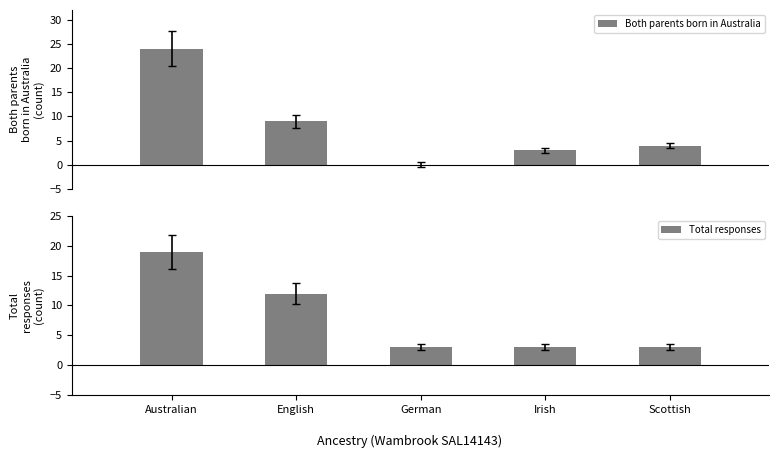

Which category has the highest value in the Both parents born in Australia series?

Australian